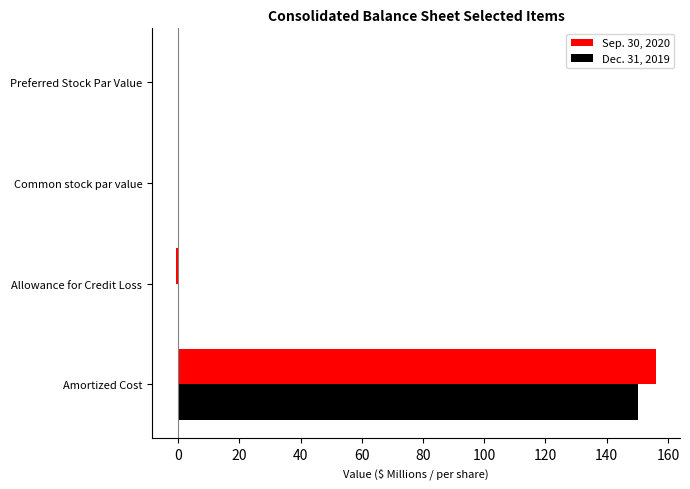

What is the highest value of the Dec. 31, 2019 series?

150.1